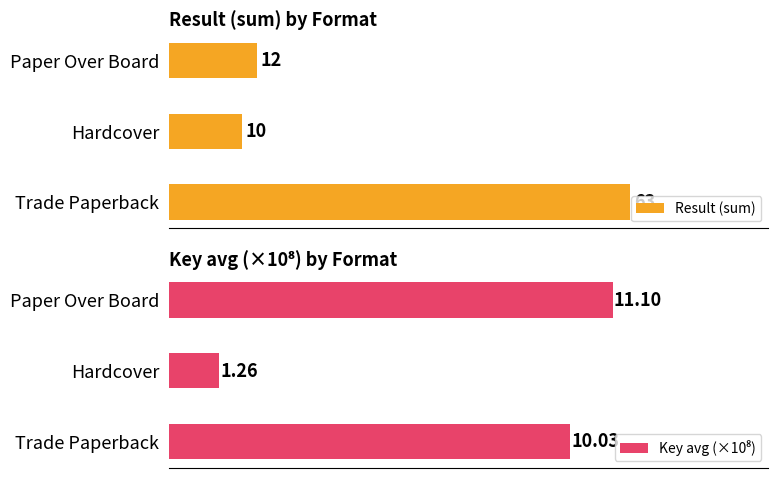

How many values in the Key avg (×10⁸) series are below 10?

1